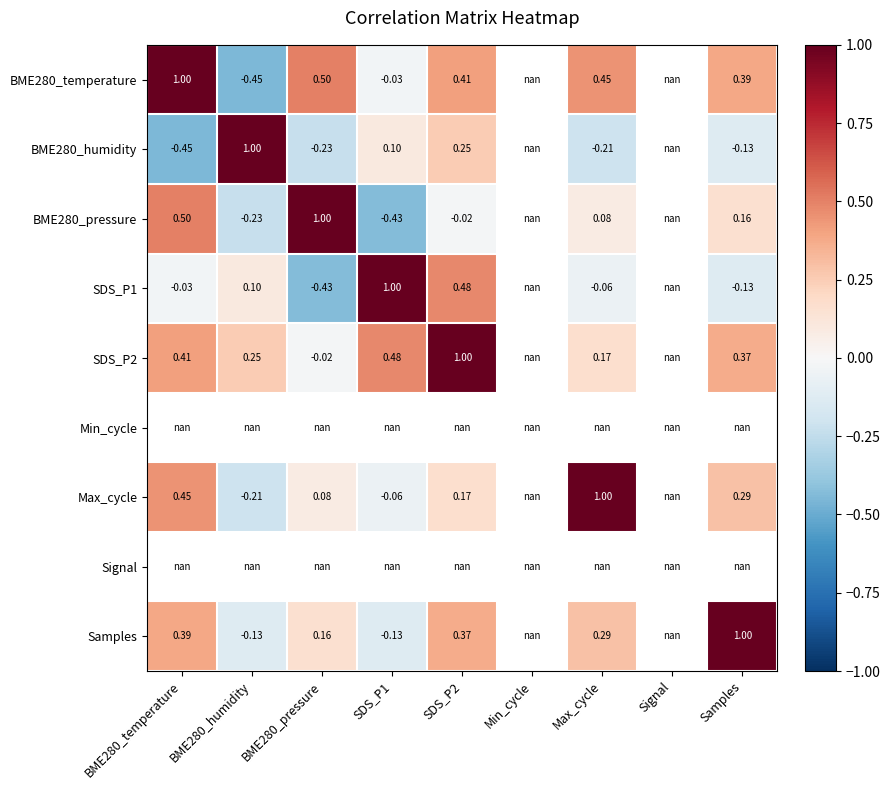

Between SDS_P1 and BME280_pressure, which is larger?

BME280_pressure